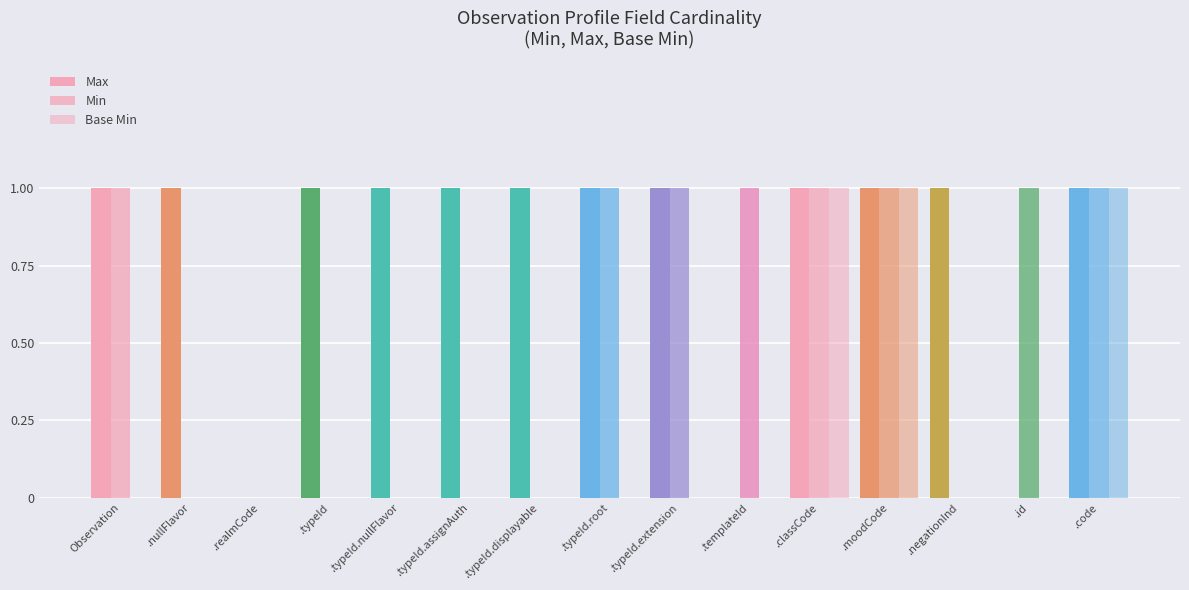

Is it true that Base Min equals 1 at .code?

False